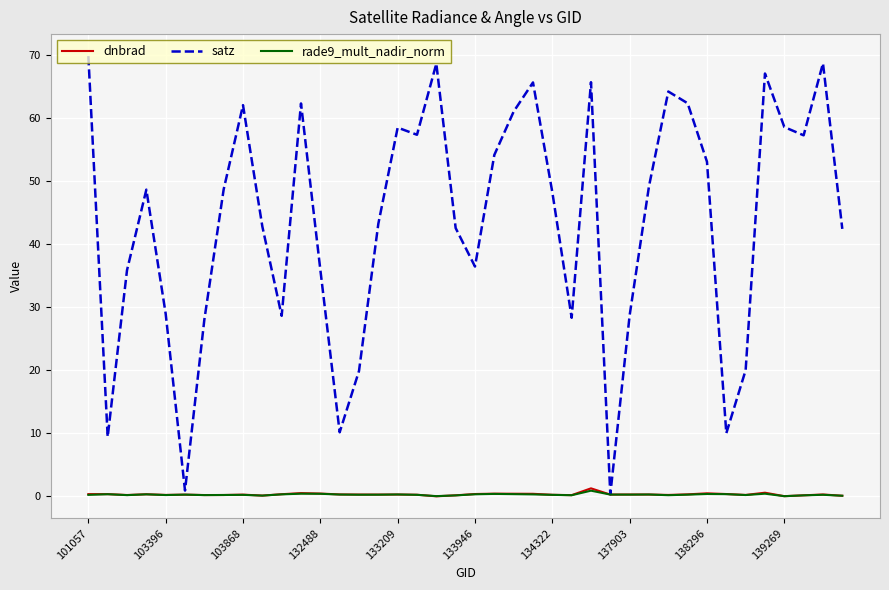

What is the maximum value shown in the chart?

69.8